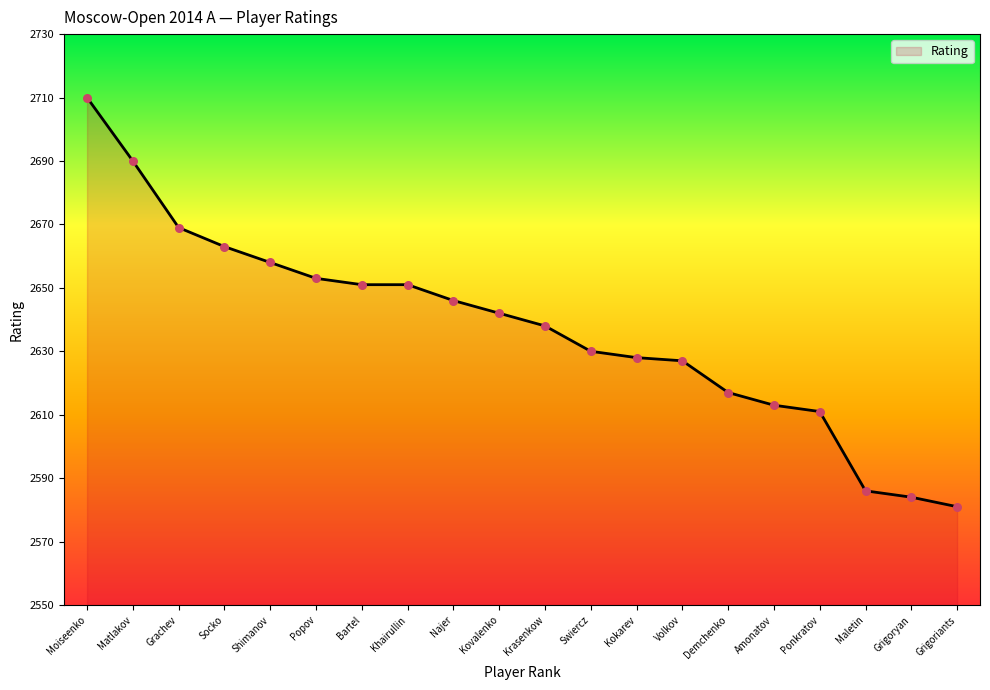

What is the ratio of the value at Shimanov to the value at Kokarev?

1.0